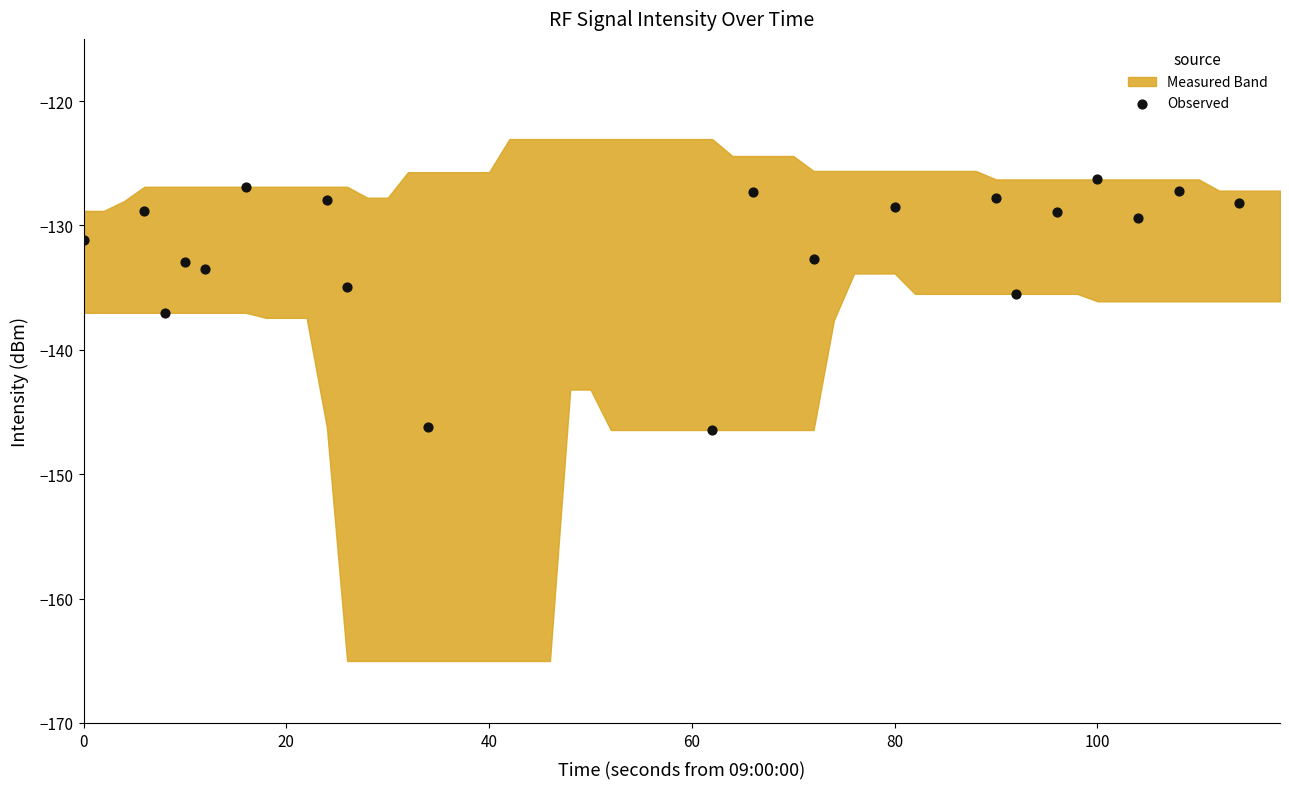

What is the range of Y values (max minus min)?

20.1